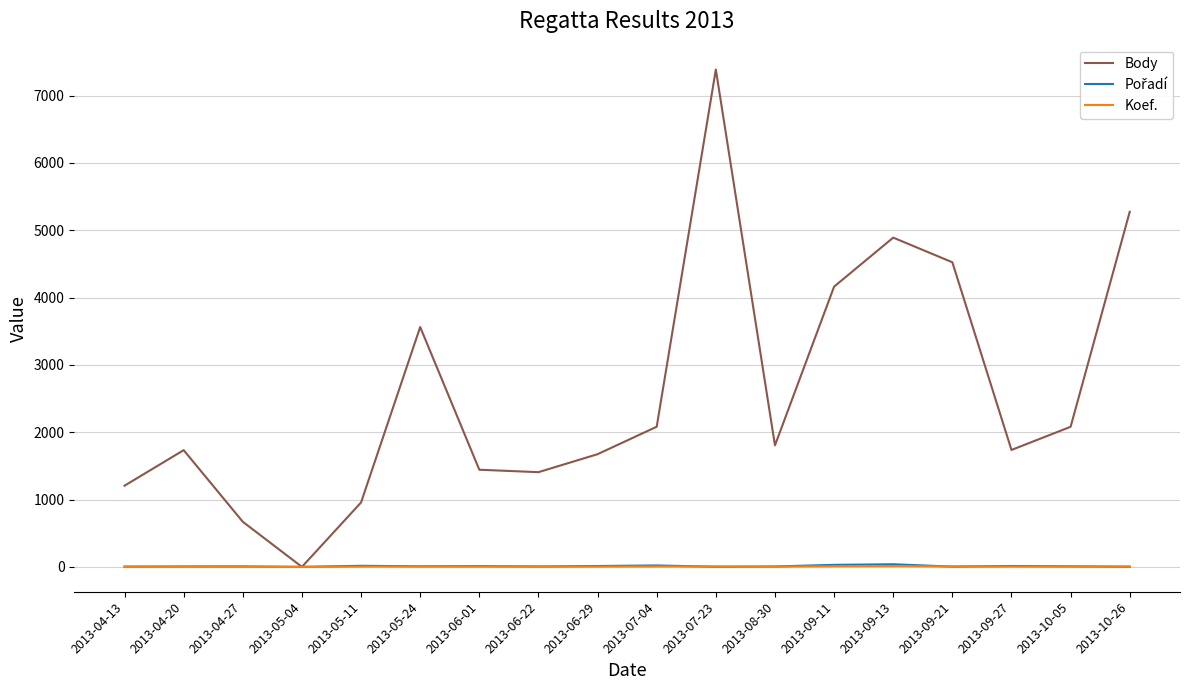

What is the greatest value displayed?

7388